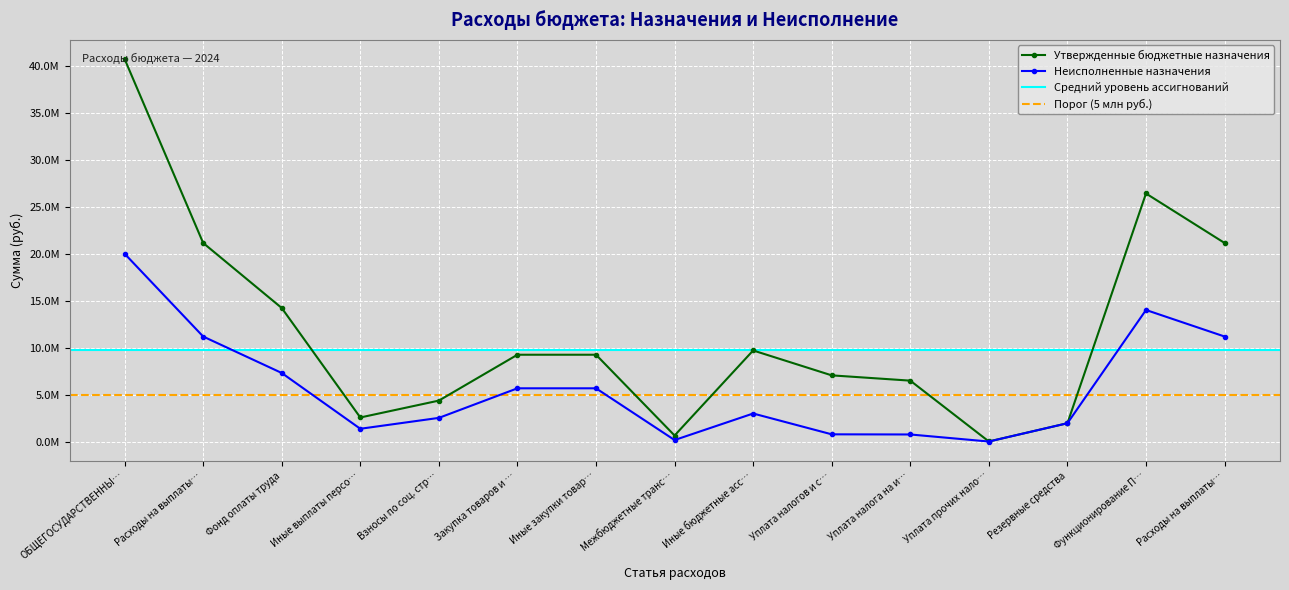

How many interior local peaks does the Утвержденные бюджетные назначения series have?

2